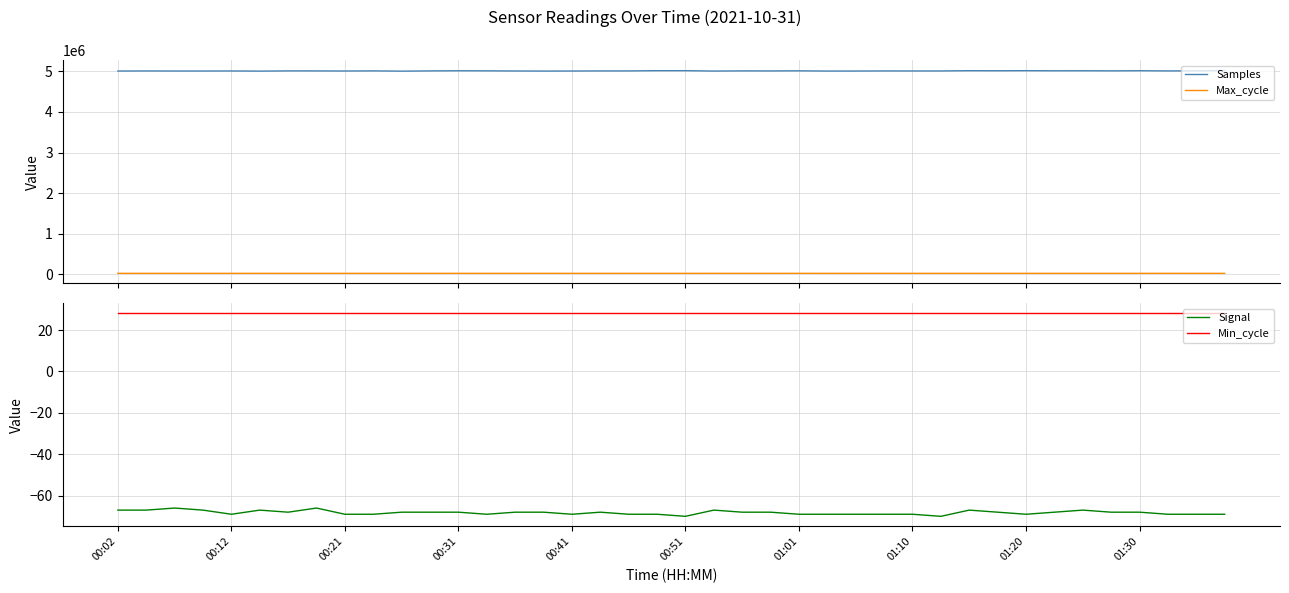

What is the value of the Samples point at the 10th from the left?

5013711